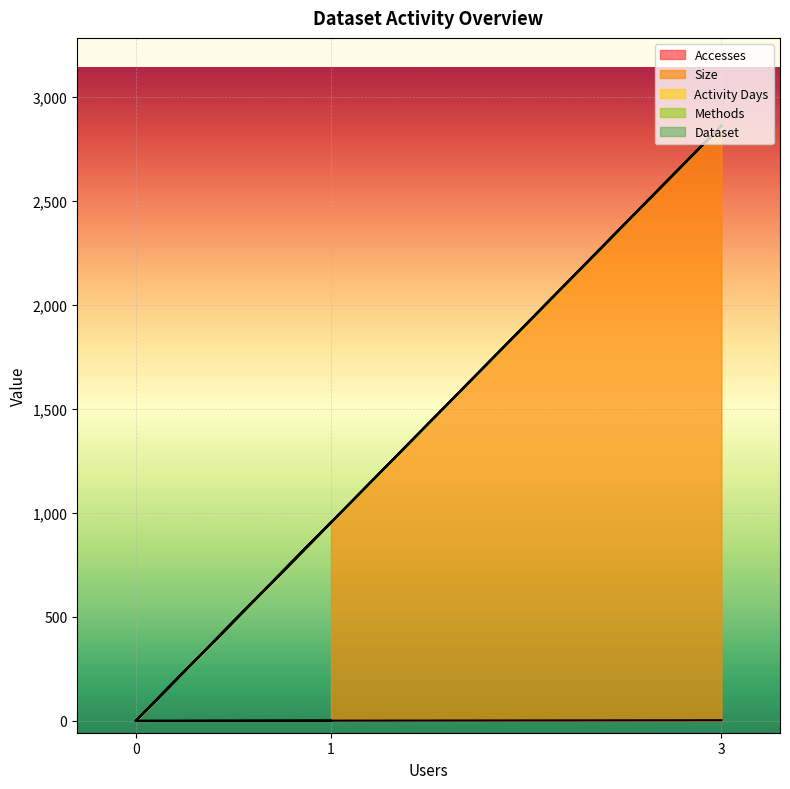

What is the sum of the Size values at 3 and 0?

2862